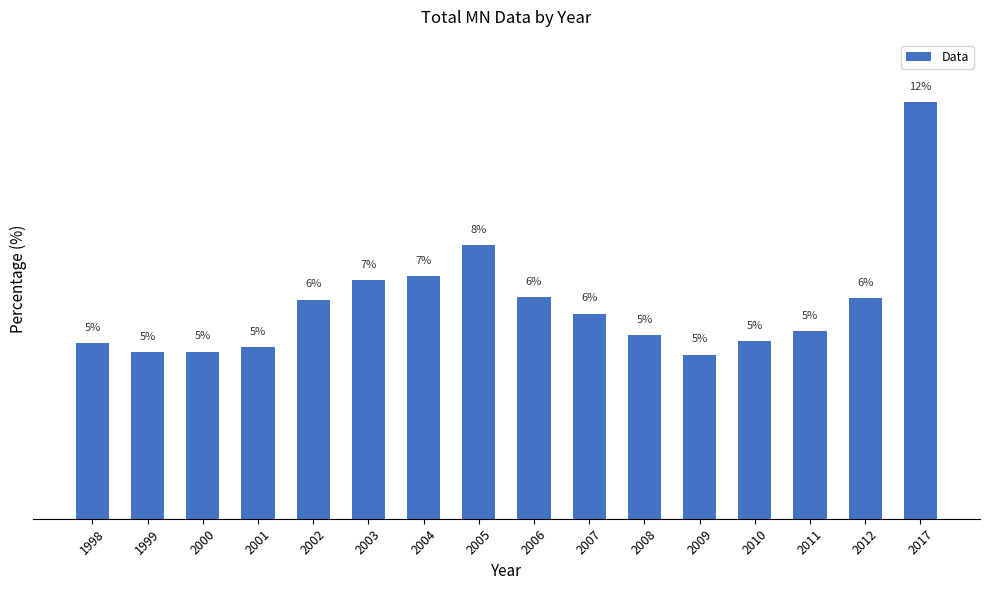

Does the chart contain any negative values?

No